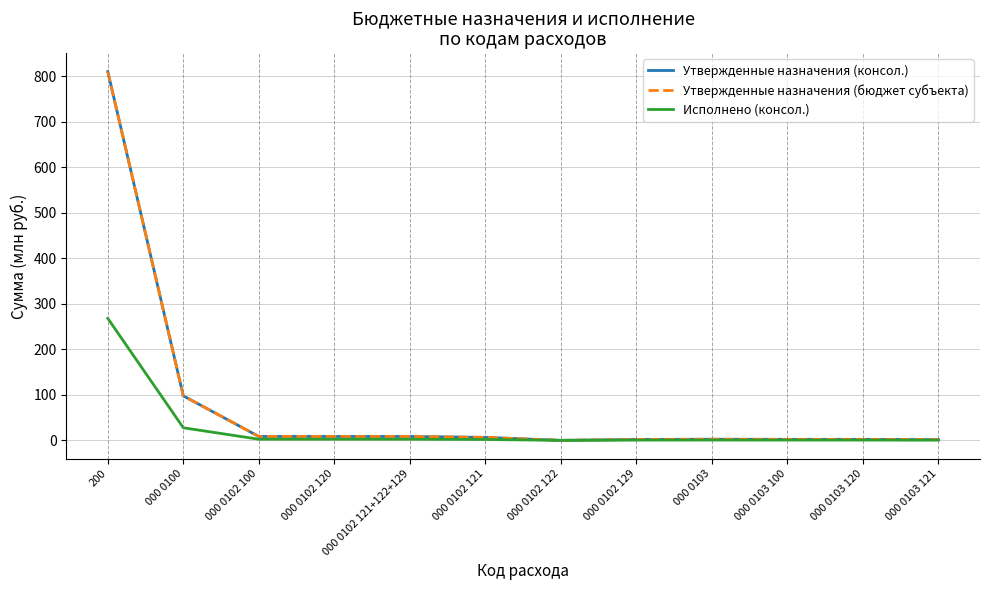

Between 000 0102 120 and 000 0102 122, which series saw the biggest shift?

Утвержденные назначения (консол.)